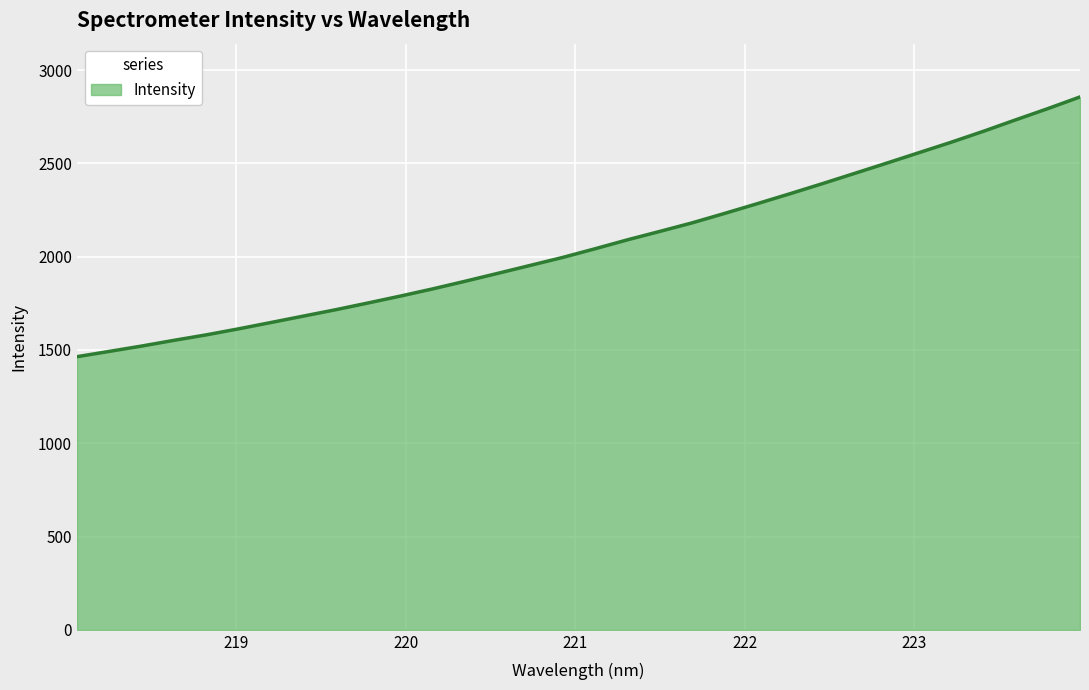

What is the maximum value shown in the chart?

2856.5